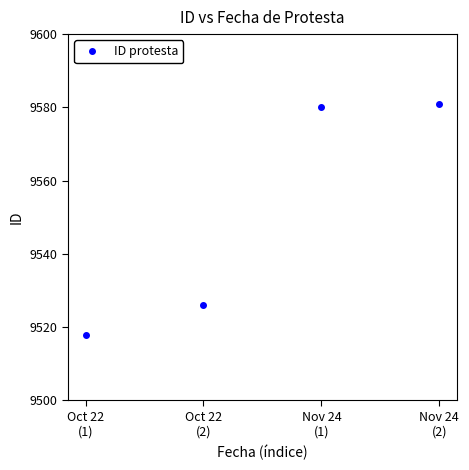

True or false: the data shows 14614 at Oct 22
(1).

False